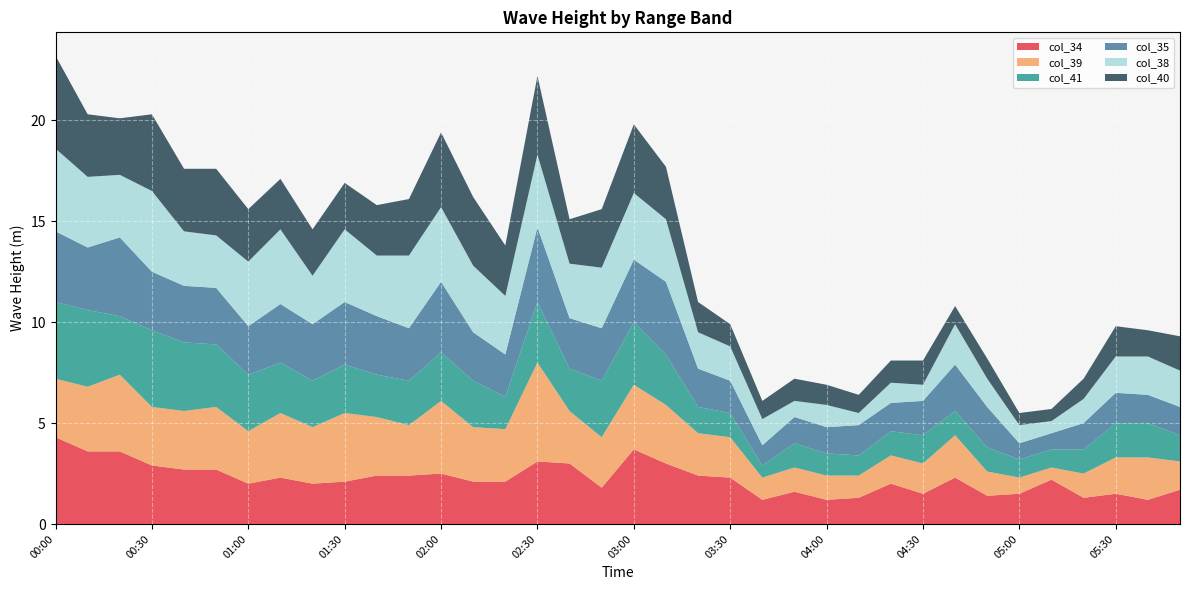

Reading left to right, what are all the values shown in this chart?

col_34: 00:00=4.3	00:10=3.6	00:20=3.6	00:30=2.9	00:40=2.7	00:50=2.7	01:00=2.0	01:10=2.3	01:20=2.0	01:30=2.1	01:40=2.4	01:50=2.4	02:00=2.5	02:10=2.1	02:20=2.1	02:30=3.1	02:40=3.0	02:50=1.8	03:00=3.7	03:10=3.0	03:20=2.4	03:30=2.3	03:40=1.2	03:50=1.6	04:00=1.2	04:10=1.3	04:20=2.0	04:30=1.5	04:40=2.3	04:50=1.4	05:00=1.5	05:10=2.2	05:20=1.3	05:30=1.5	05:40=1.2	05:50=1.7
col_39: 00:00=2.9	00:10=3.2	00:20=3.8	00:30=2.9	00:40=2.9	00:50=3.1	01:00=2.6	01:10=3.2	01:20=2.8	01:30=3.4	01:40=2.9	01:50=2.5	02:00=3.6	02:10=2.7	02:20=2.6	02:30=4.9	02:40=2.6	02:50=2.5	03:00=3.2	03:10=2.9	03:20=2.1	03:30=2.0	03:40=1.1	03:50=1.2	04:00=1.2	04:10=1.1	04:20=1.4	04:30=1.5	04:40=2.1	04:50=1.2	05:00=0.8	05:10=0.6	05:20=1.2	05:30=1.8	05:40=2.1	05:50=1.4
col_41: 00:00=3.8	00:10=3.8	00:20=2.9	00:30=3.8	00:40=3.4	00:50=3.1	01:00=2.8	01:10=2.5	01:20=2.3	01:30=2.4	01:40=2.1	01:50=2.2	02:00=2.4	02:10=2.3	02:20=1.6	02:30=3.0	02:40=2.1	02:50=2.8	03:00=3.1	03:10=2.5	03:20=1.3	03:30=1.2	03:40=0.6	03:50=1.2	04:00=1.1	04:10=1.0	04:20=1.2	04:30=1.4	04:40=1.2	04:50=1.2	05:00=0.9	05:10=0.9	05:20=1.2	05:30=1.7	05:40=1.7	05:50=1.3
col_35: 00:00=3.5	00:10=3.1	00:20=3.9	00:30=2.9	00:40=2.8	00:50=2.8	01:00=2.4	01:10=2.9	01:20=2.8	01:30=3.1	01:40=2.9	01:50=2.6	02:00=3.5	02:10=2.4	02:20=2.1	02:30=3.7	02:40=2.5	02:50=2.6	03:00=3.1	03:10=3.6	03:20=1.9	03:30=1.6	03:40=1.0	03:50=1.3	04:00=1.3	04:10=1.5	04:20=1.4	04:30=1.7	04:40=2.3	04:50=2.0	05:00=0.8	05:10=0.8	05:20=1.3	05:30=1.5	05:40=1.4	05:50=1.4
col_38: 00:00=4.1	00:10=3.5	00:20=3.1	00:30=4.0	00:40=2.7	00:50=2.6	01:00=3.2	01:10=3.7	01:20=2.4	01:30=3.6	01:40=3.0	01:50=3.6	02:00=3.7	02:10=3.3	02:20=2.9	02:30=3.6	02:40=2.7	02:50=3.0	03:00=3.3	03:10=3.1	03:20=1.8	03:30=1.7	03:40=1.3	03:50=0.8	04:00=1.1	04:10=0.6	04:20=1.0	04:30=0.8	04:40=2.0	04:50=1.4	05:00=0.9	05:10=0.6	05:20=1.2	05:30=1.8	05:40=1.9	05:50=1.8
col_40: 00:00=4.6	00:10=3.1	00:20=2.8	00:30=3.8	00:40=3.1	00:50=3.3	01:00=2.6	01:10=2.5	01:20=2.3	01:30=2.3	01:40=2.5	01:50=2.8	02:00=3.7	02:10=3.4	02:20=2.5	02:30=3.9	02:40=2.2	02:50=2.9	03:00=3.4	03:10=2.6	03:20=1.5	03:30=1.1	03:40=0.9	03:50=1.1	04:00=1.0	04:10=0.9	04:20=1.1	04:30=1.2	04:40=0.9	04:50=1.0	05:00=0.6	05:10=0.6	05:20=1.0	05:30=1.5	05:40=1.3	05:50=1.7